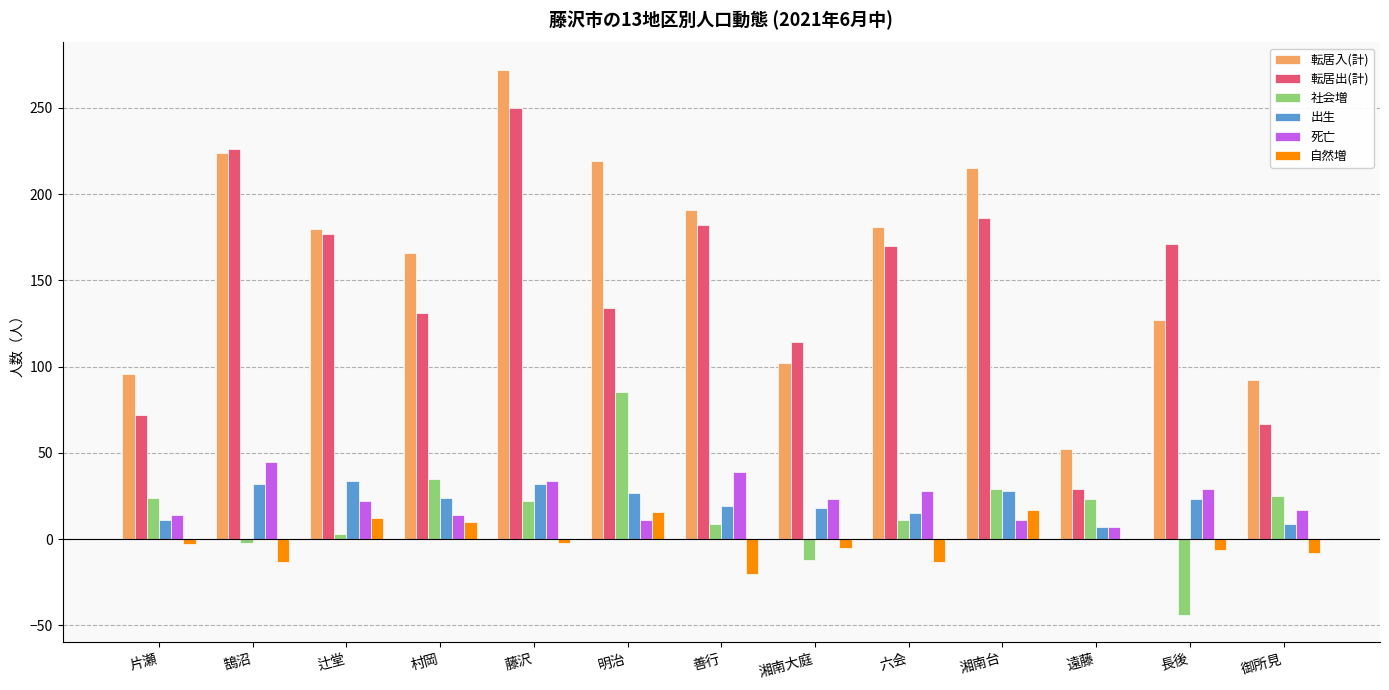

What is the approximate value of 社会増 at 六会?

11